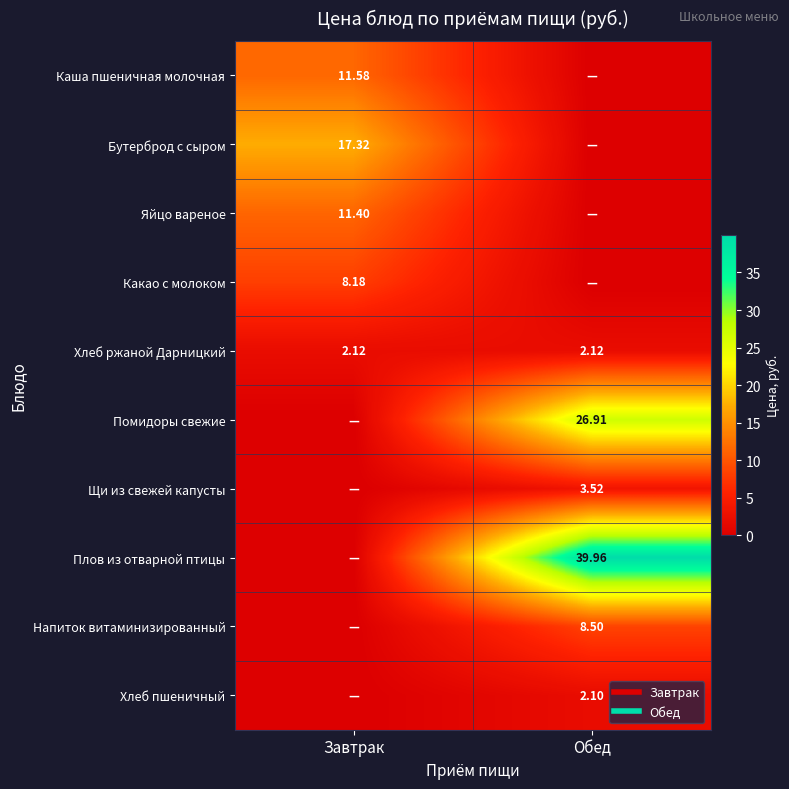

True or false: Напиток витаминизированный has a value of 15.0 at Обед.

False